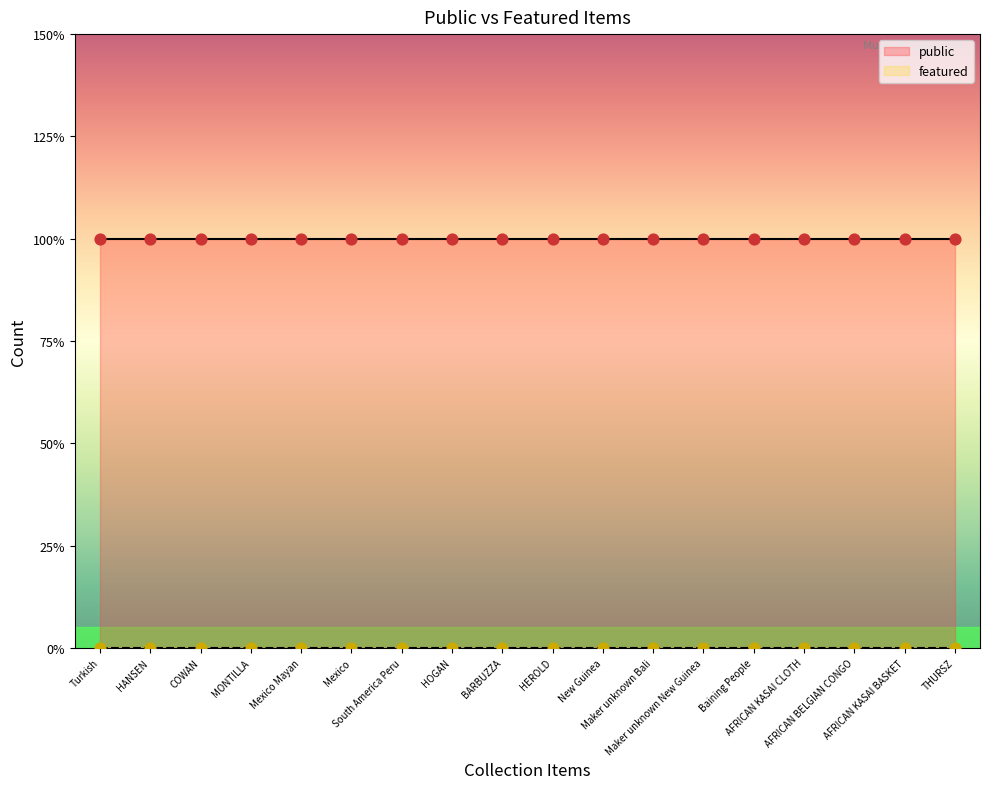

Which series reaches the minimum Y coordinate?

featured